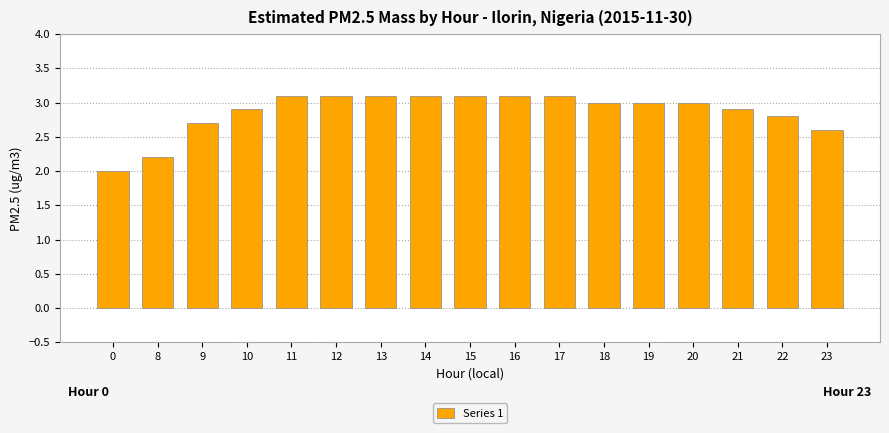

What is the change in value from 0 to 11?

+1.1